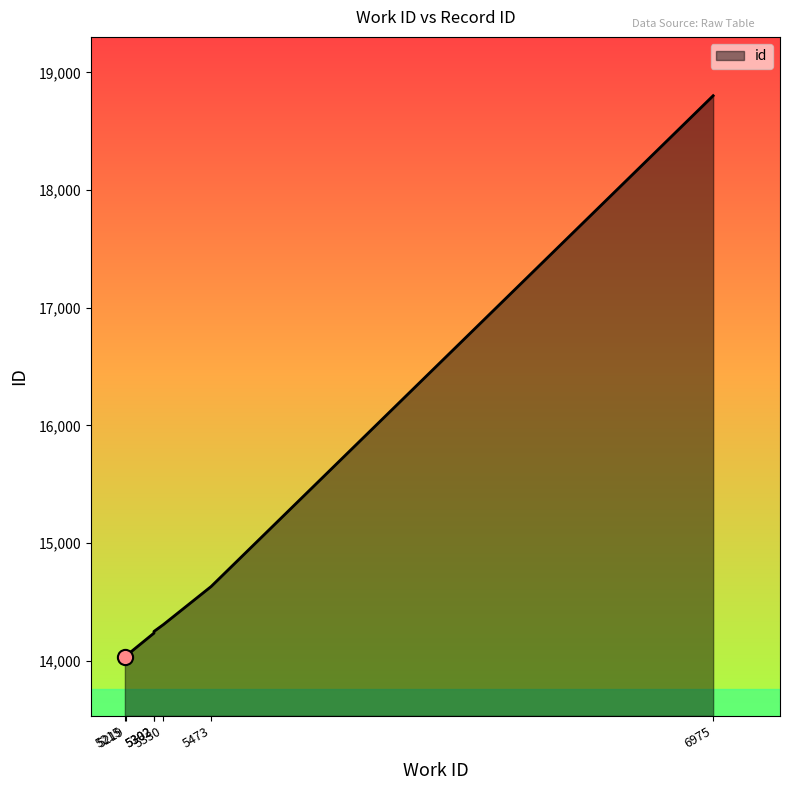

Between 5330 and 5215, which is larger?

5330